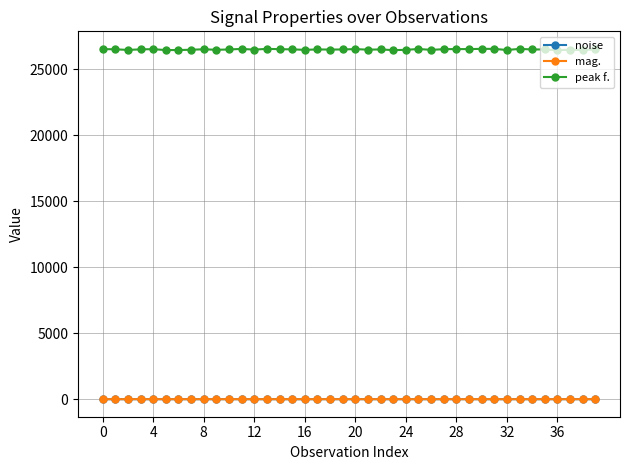

Which series has the widest spread of values?

peak f.